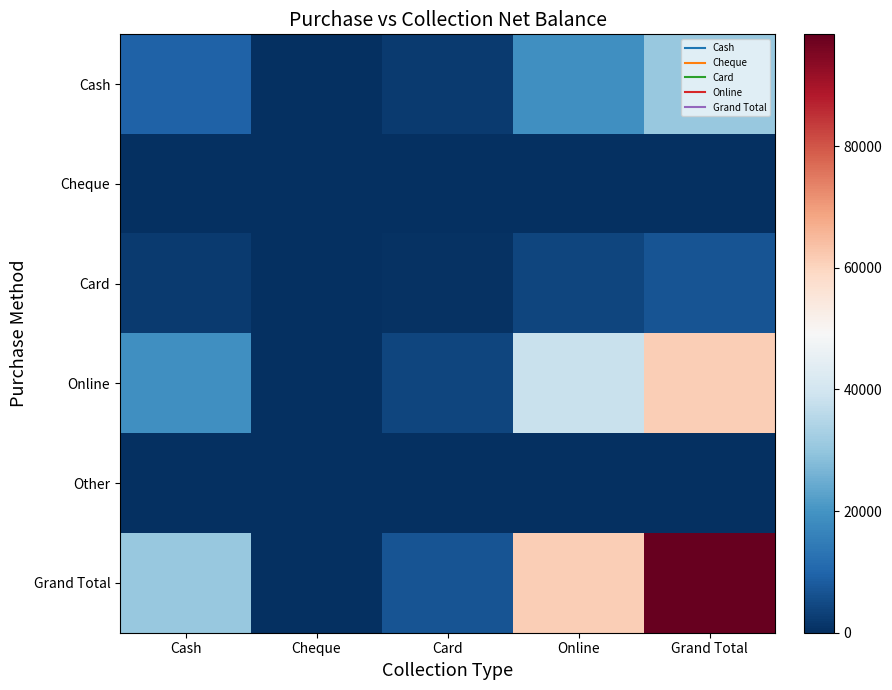

Which category has the highest value across all series?

Grand Total